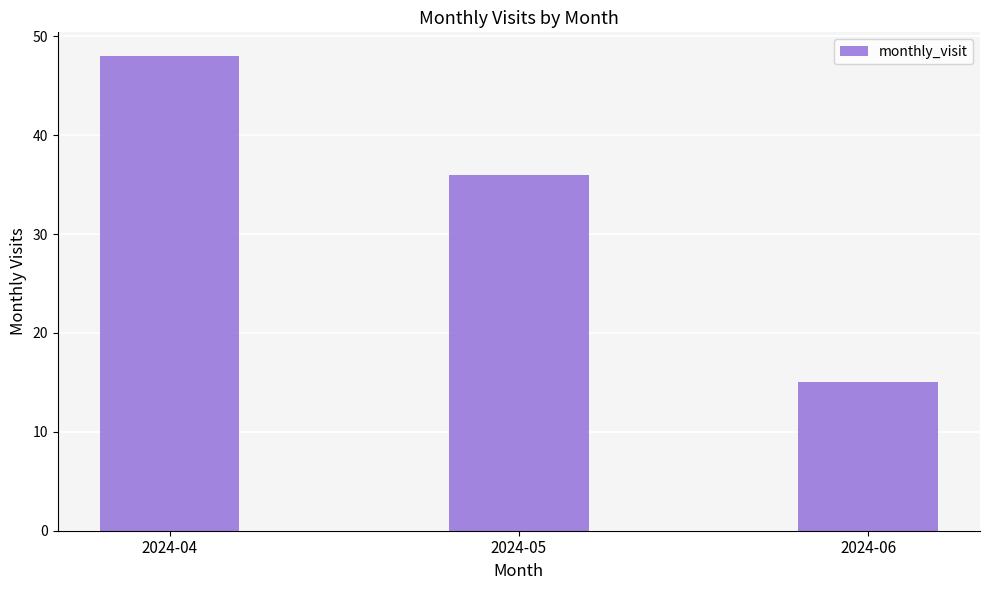

How many bars are there in total?

3